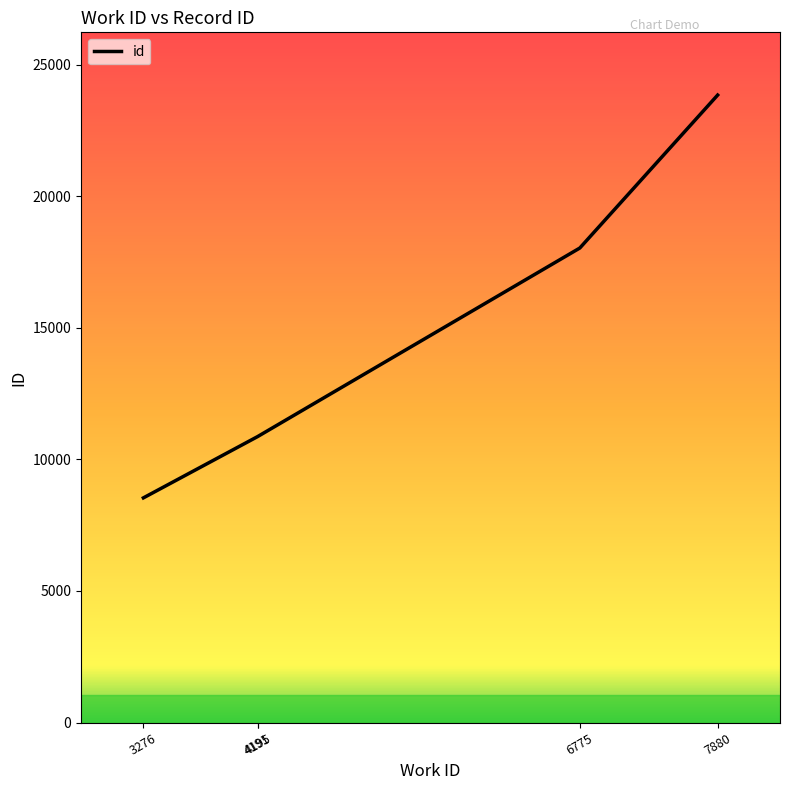

What is the greatest value displayed?

23843